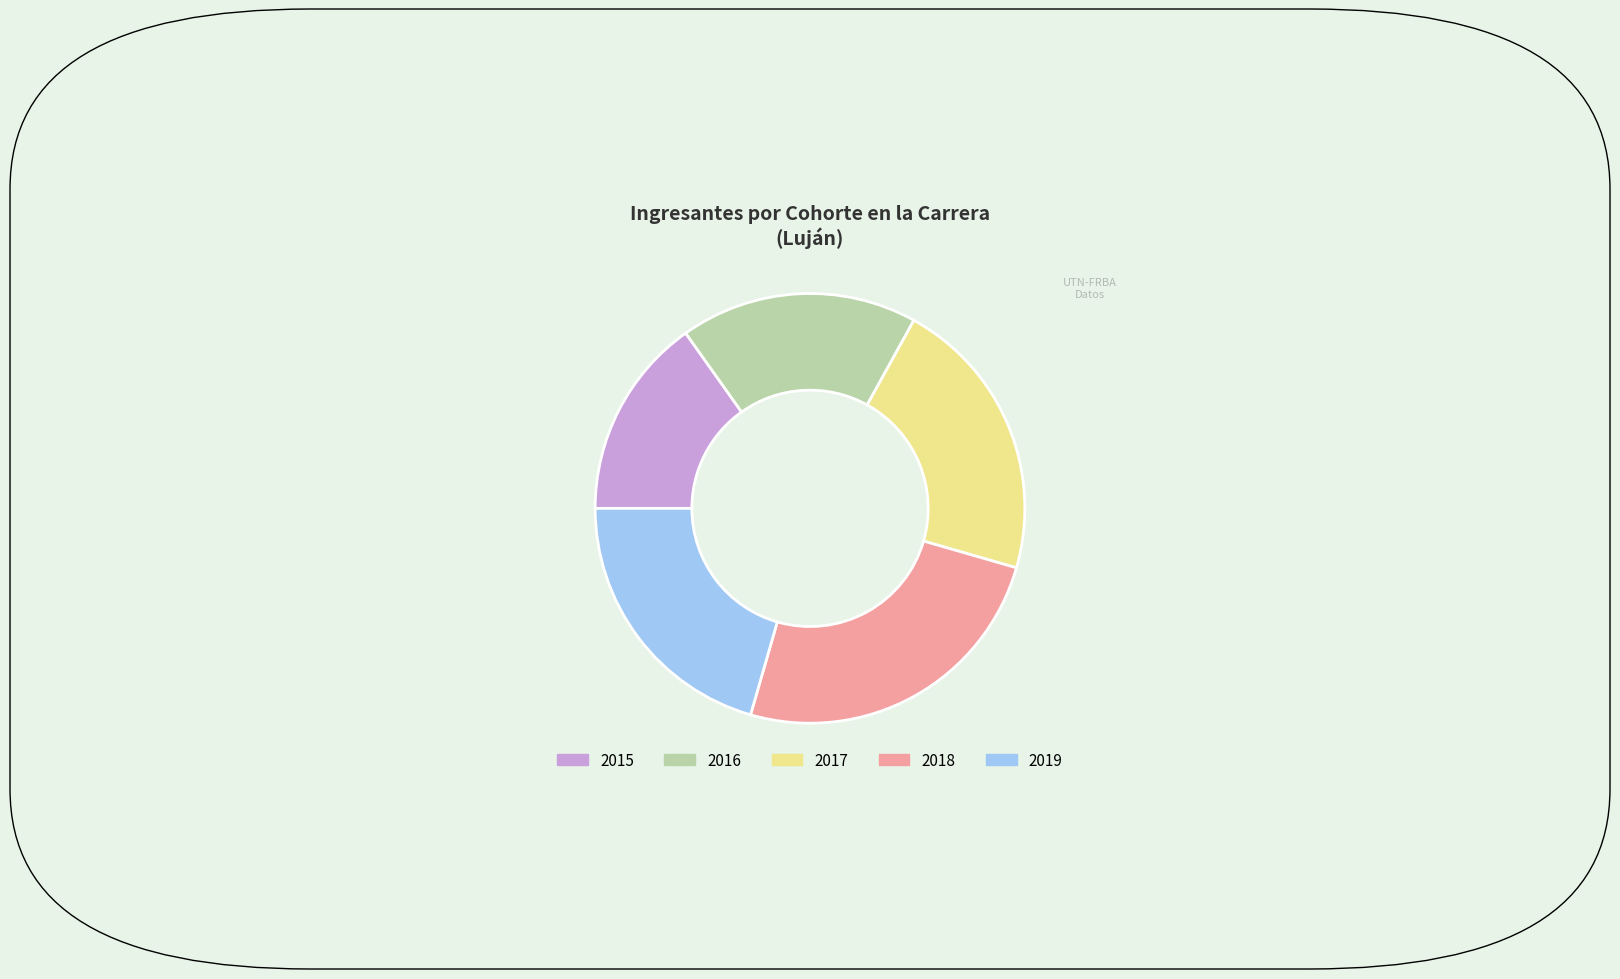

True or false: 2017 accounts for 21% of the total.

True